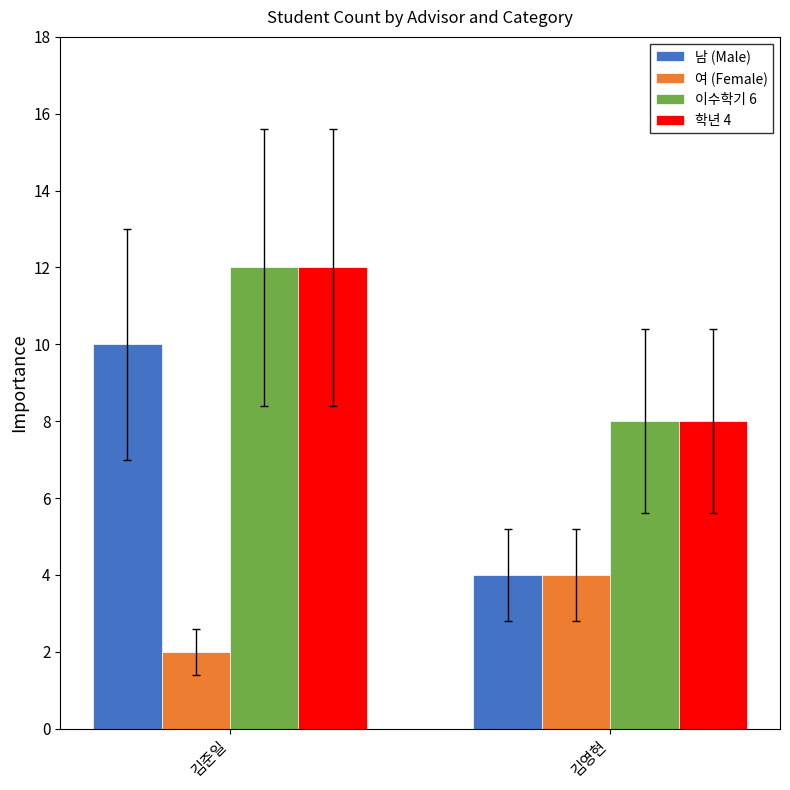

At which category does the chart reach its peak across all series?

김준일